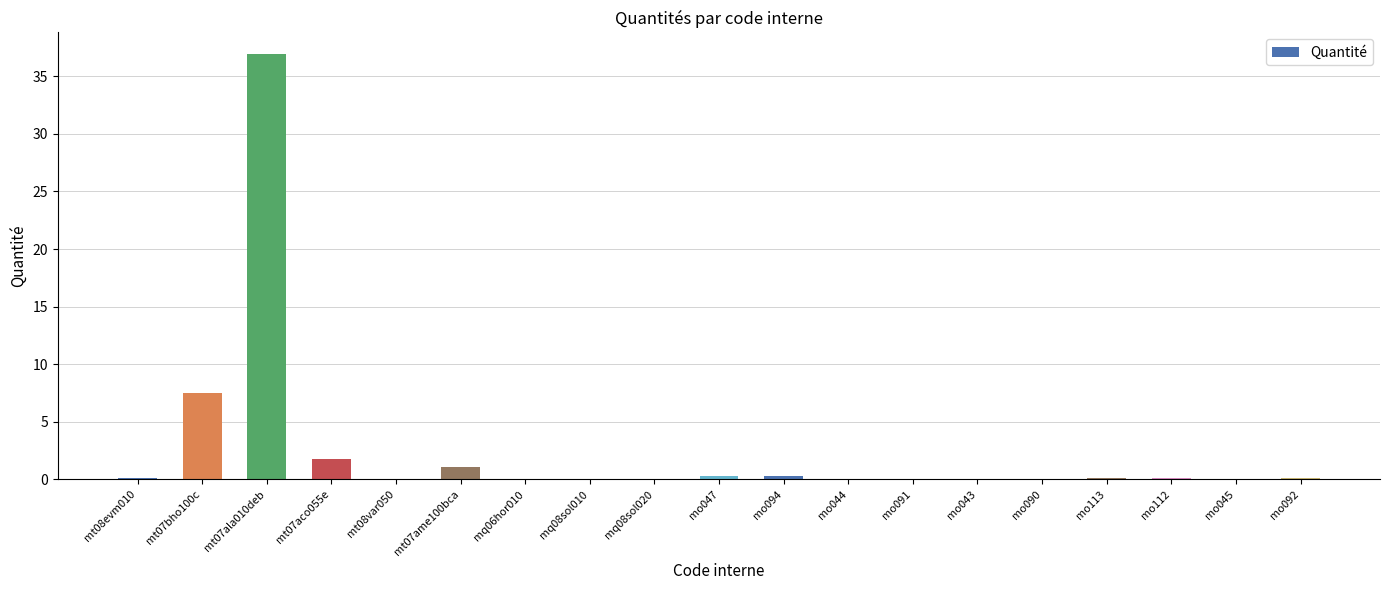

At which label is the value closest to 18?

mt07bho100c